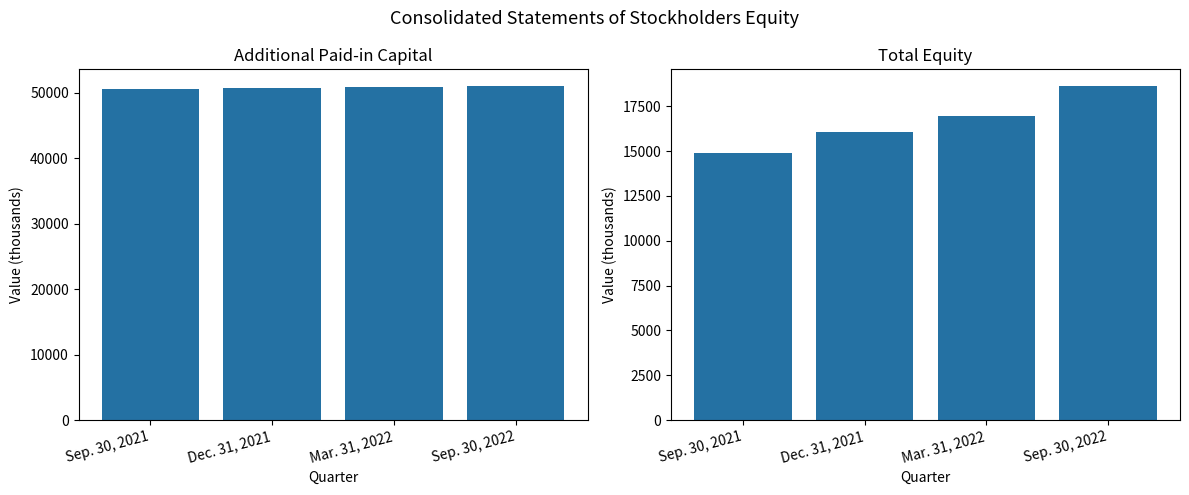

What position from the left is Sep. 30, 2022?

4